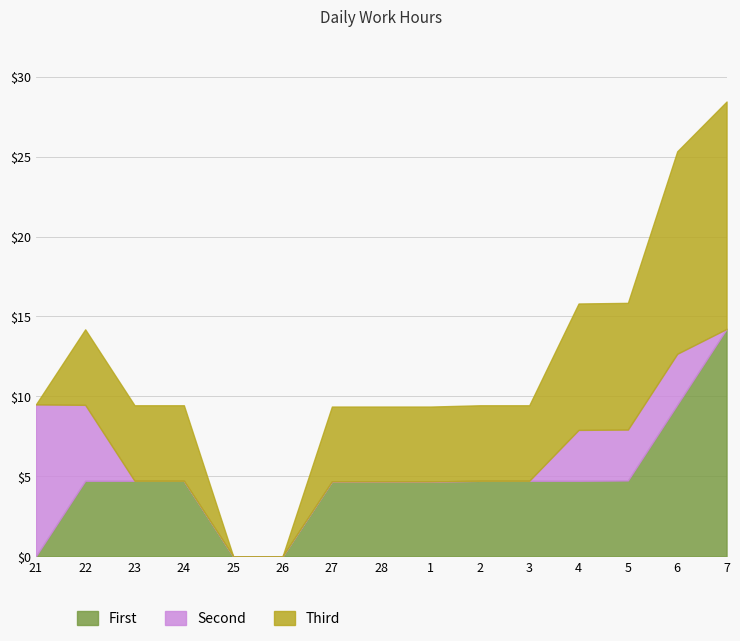

At which category is the sum across all series the highest?

7